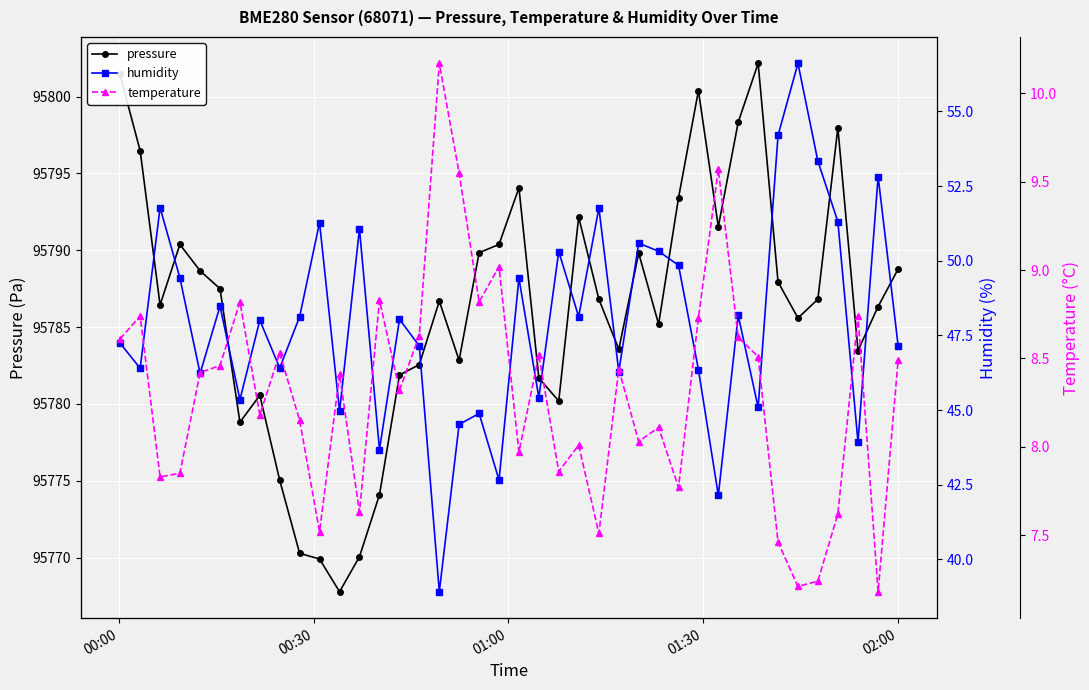

True or false: pressure has more than 1 interior local peaks.

True